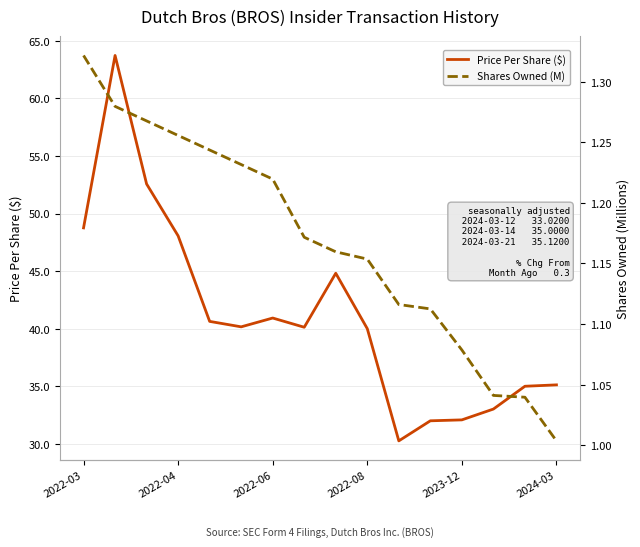

Where does the transactionPricePerShare series first go above 40?

2022-03